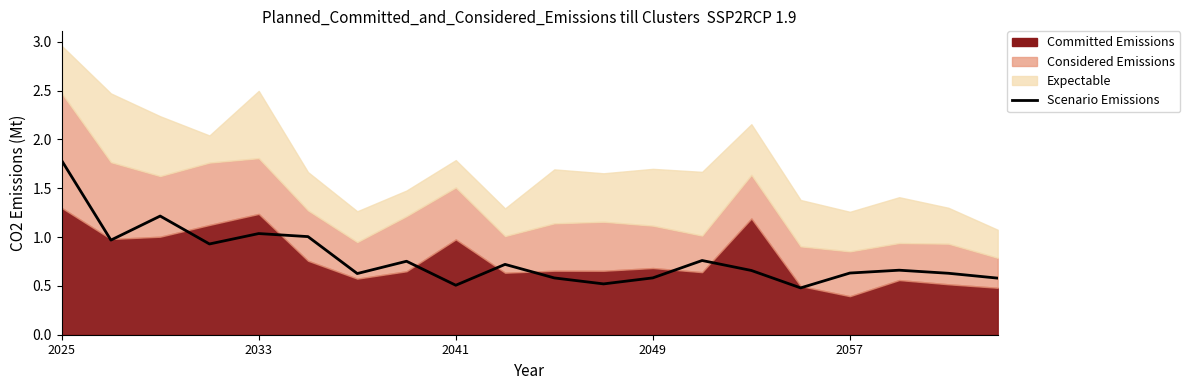

Which label corresponds to the largest value in the chart?

2025